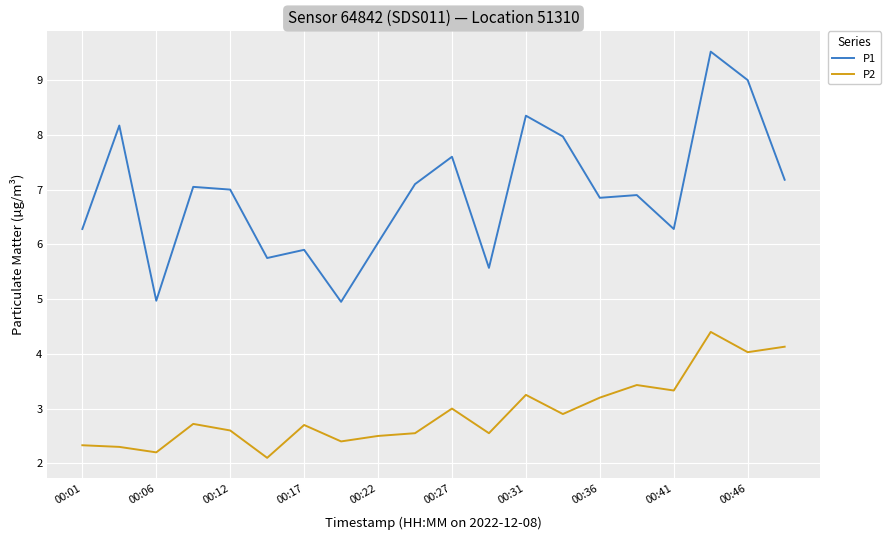

Which series has the largest range (max minus min)?

P1